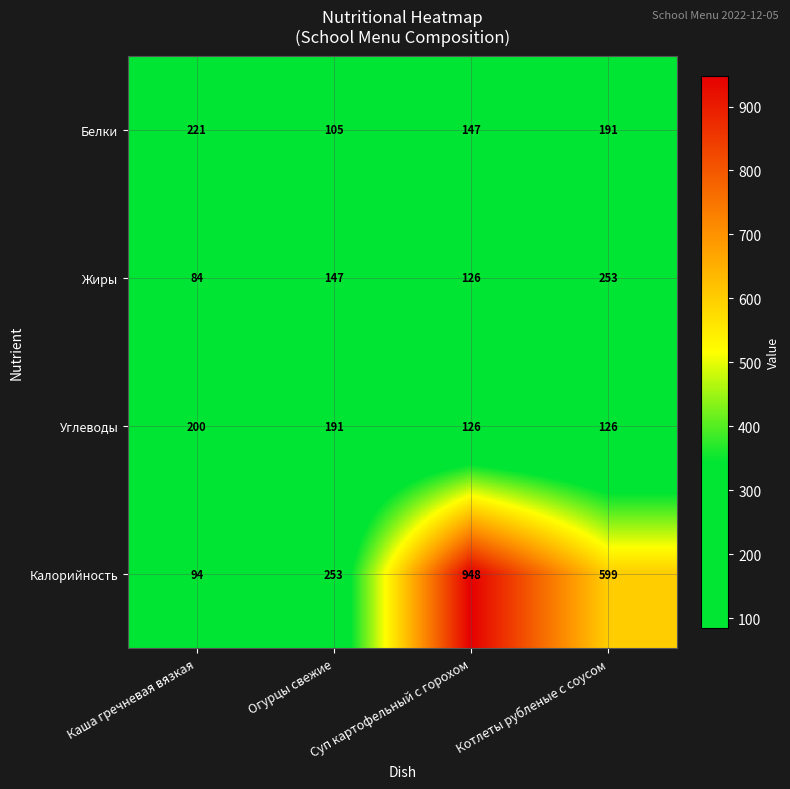

What is the maximum value for Жиры?

253